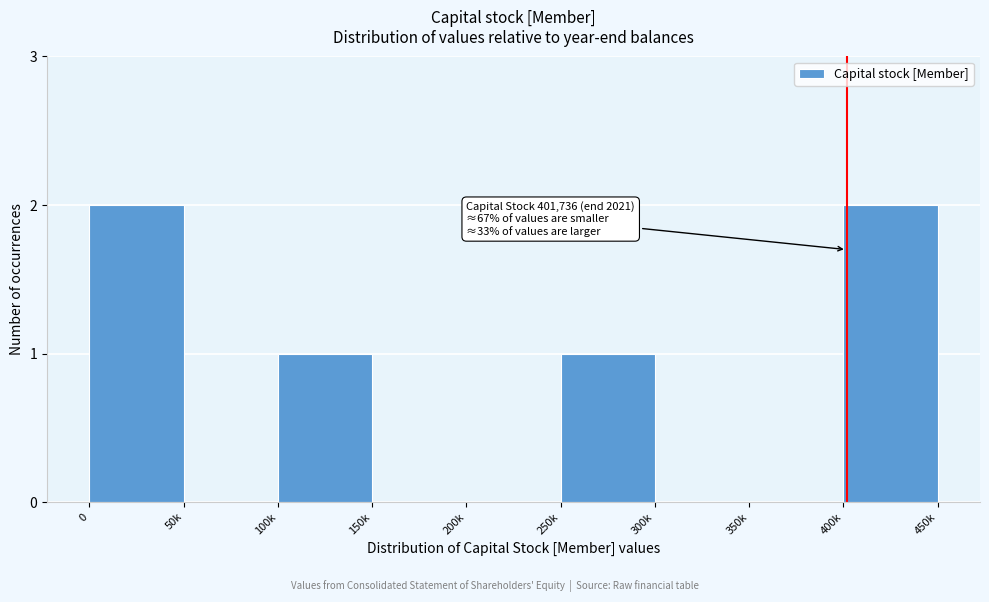

Reading left to right, transcribe all the data shown in this chart.

0=2	50k=0	100k=1	150k=0	200k=0	250k=1	300k=0	350k=0	400k=2